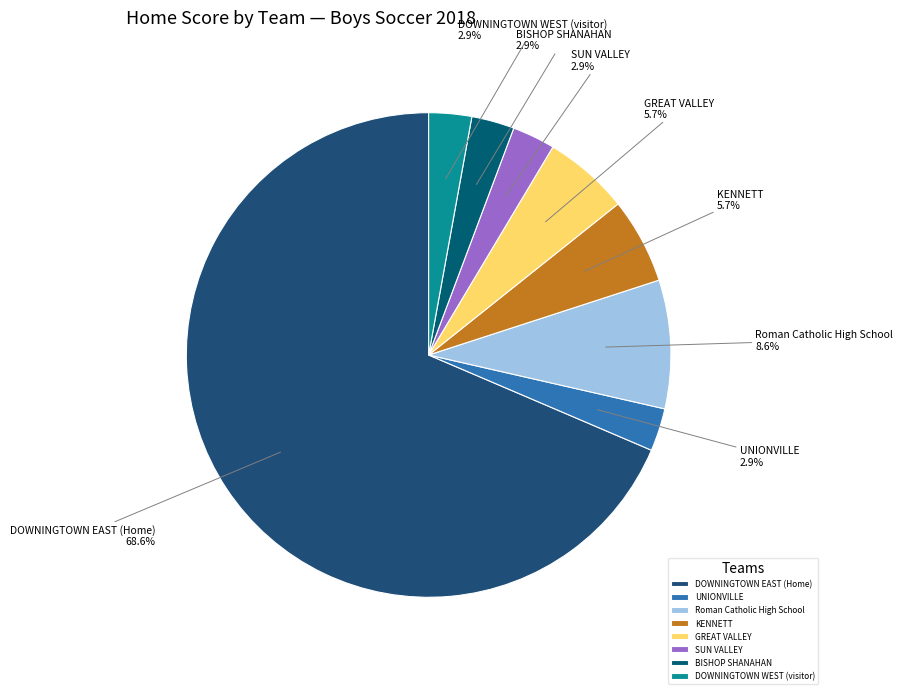

How many slices are in this pie chart?

8